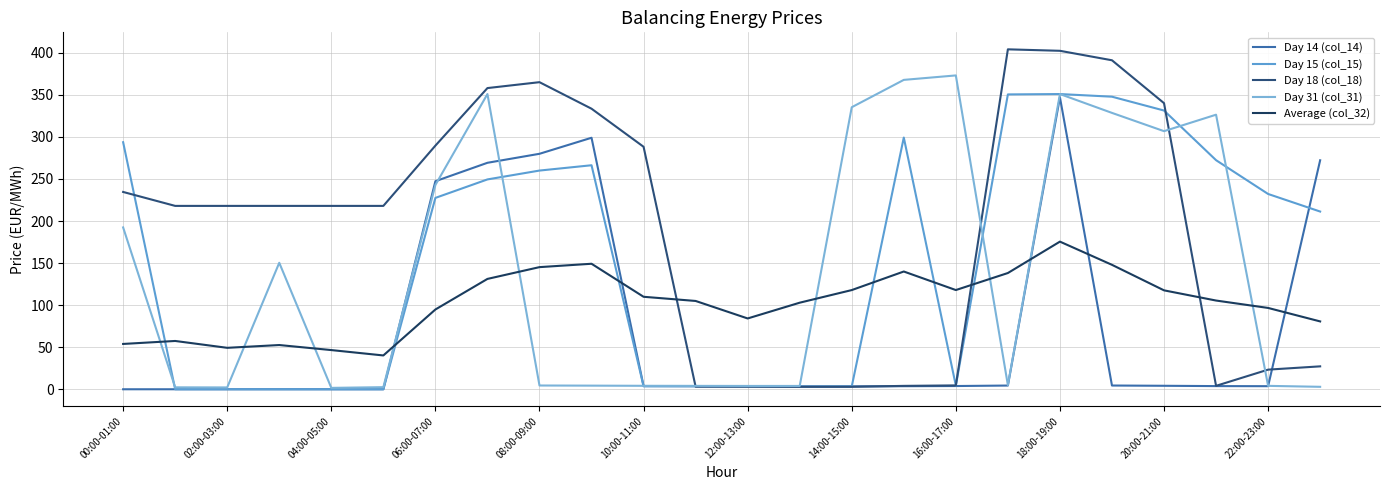

What is the label of the 16th point from the left?

15